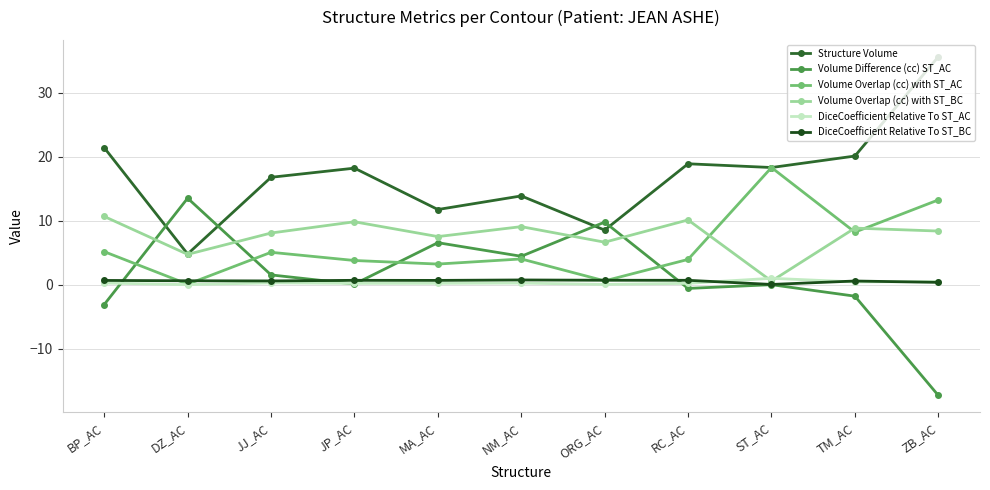

Is the value of DiceCoefficient Relative To ST_AC at JP_AC greater than the value of Volume Overlap (cc) with ST_AC at JJ_AC?

No